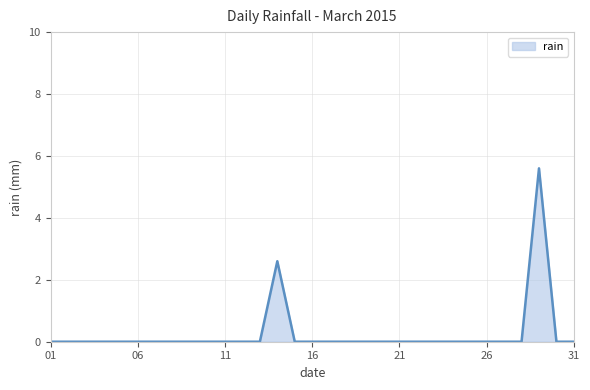

What is the greatest value displayed?

5.6